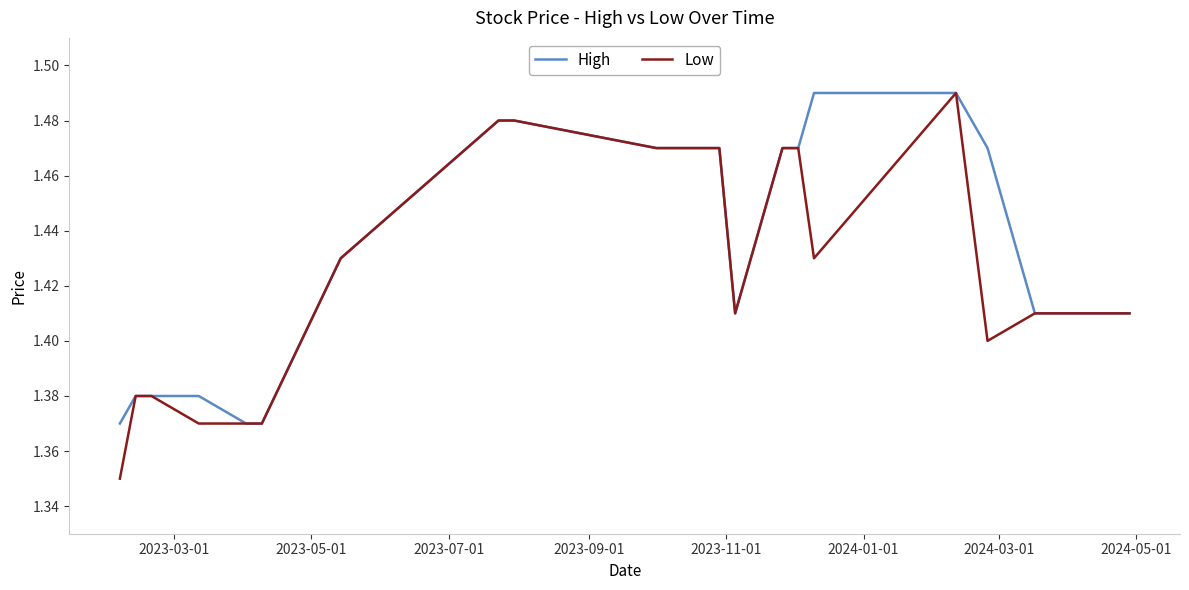

List the series in order of their overall mean, lowest first.

Low, High